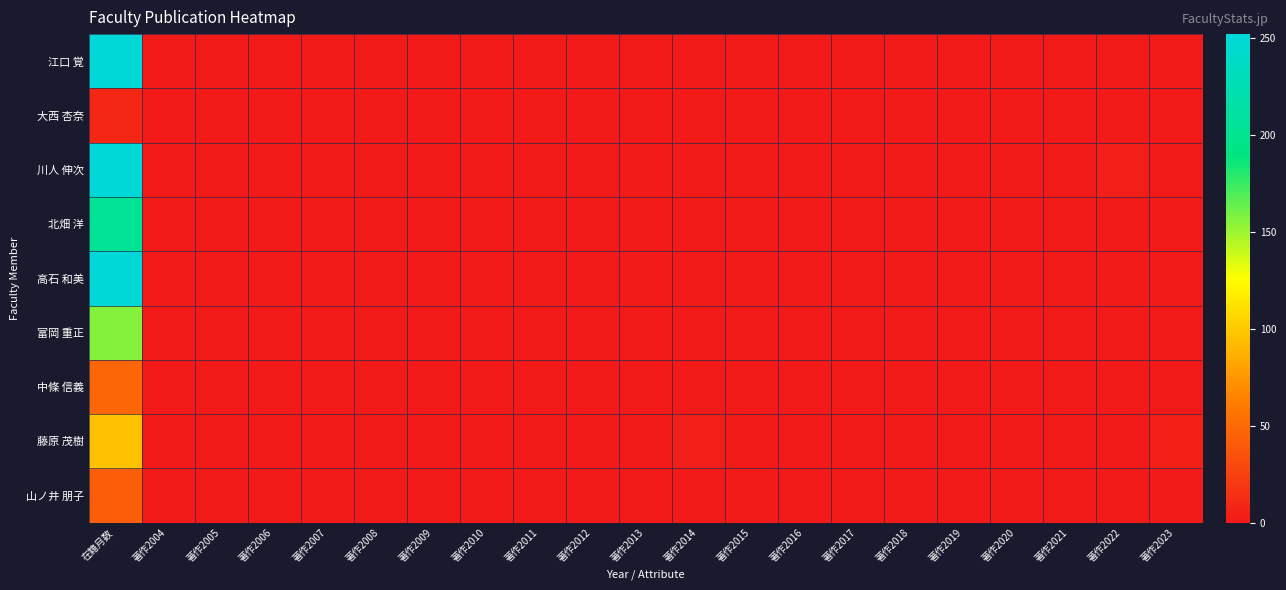

Which category has the highest value across all series?

在籍月数